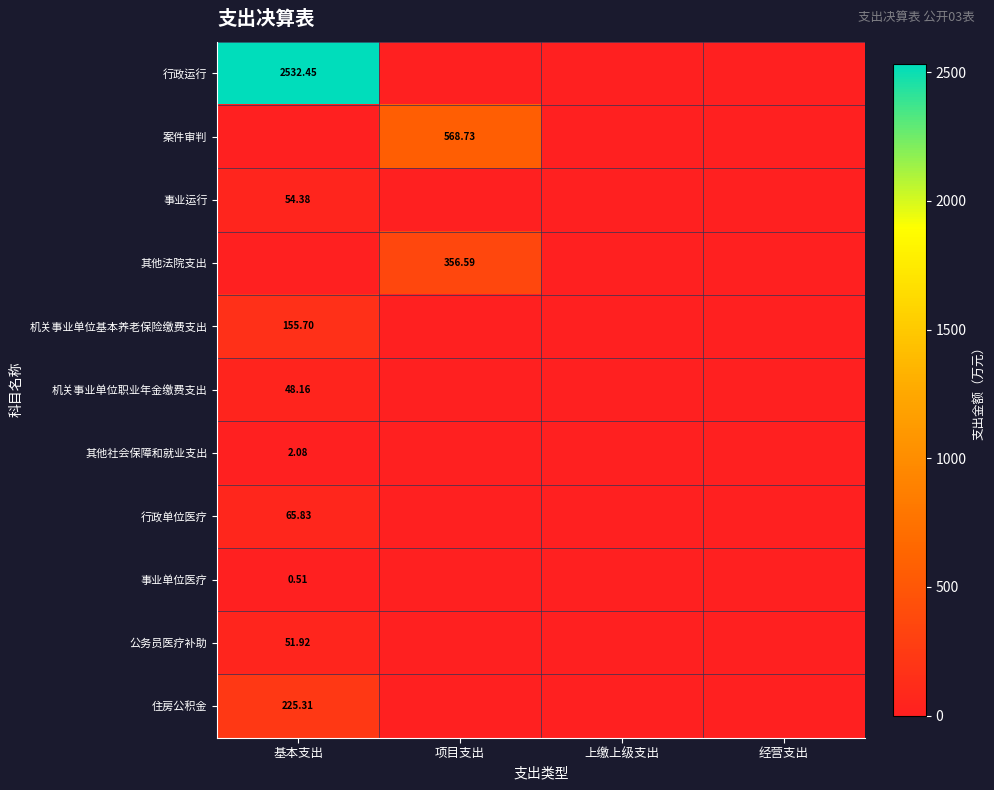

Is the value of 其他法院支出 at 上缴上级支出 greater than the value of 机关事业单位基本养老保险缴费支出 at 基本支出?

No